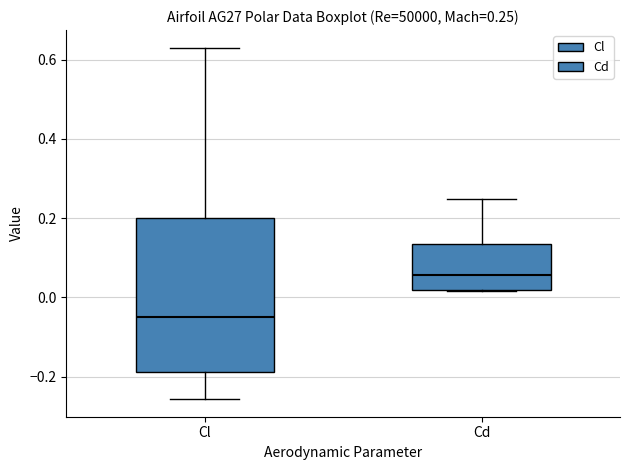

Which box has the lowest median line?

Cl